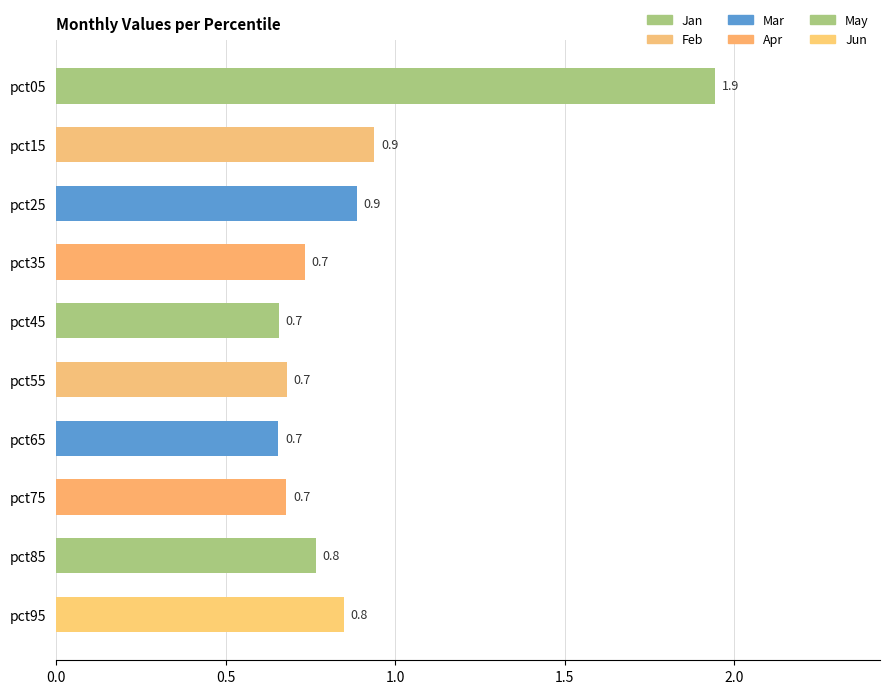

What is the average value?

0.9